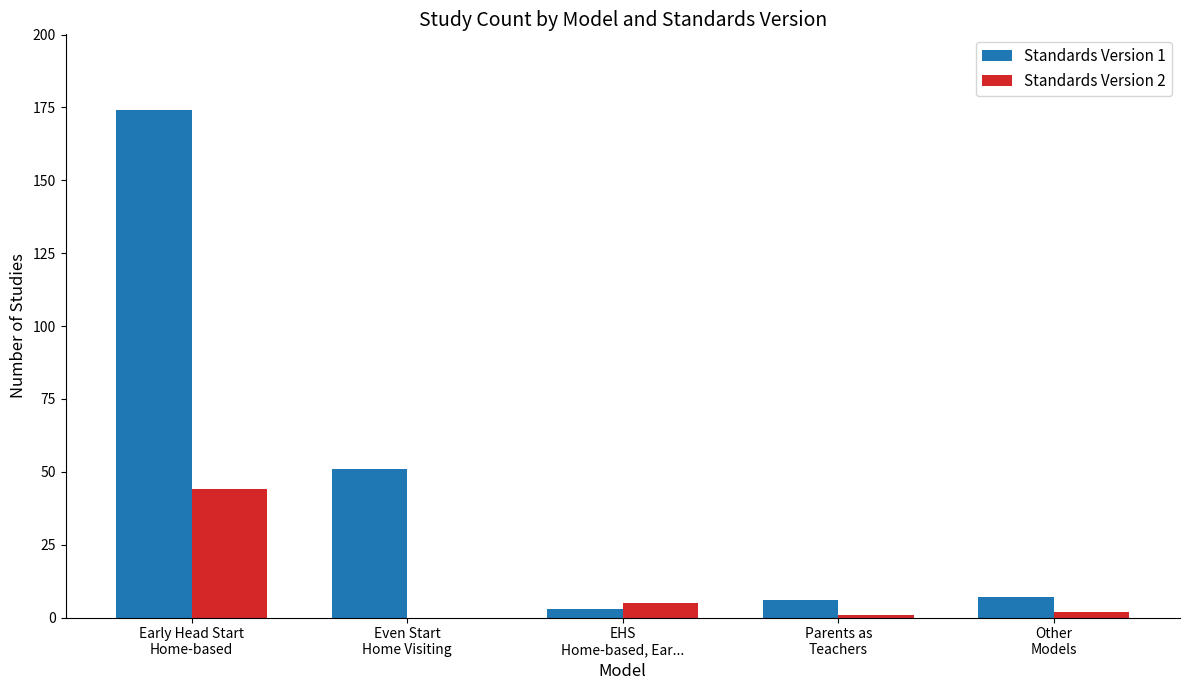

What is the greatest value displayed?

174